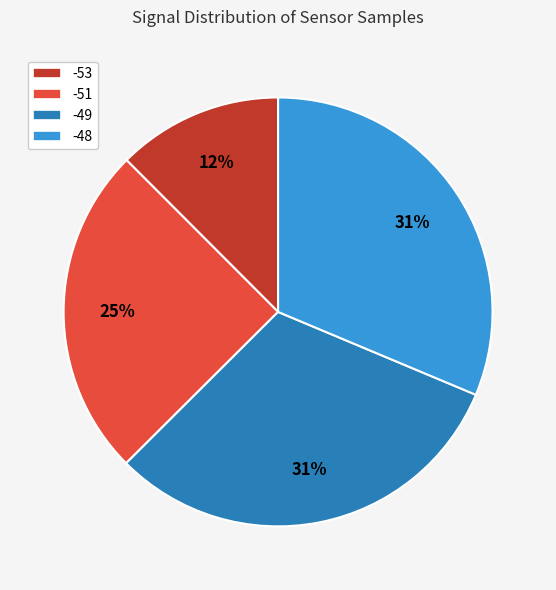

Is there a majority slice in this chart?

No